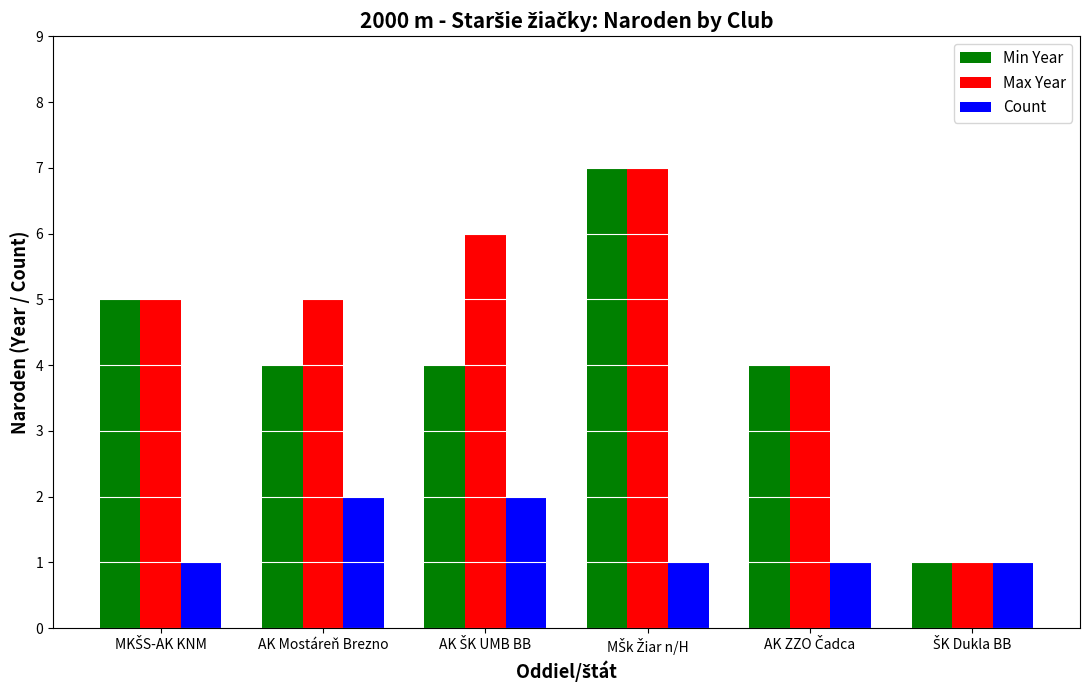

What is the smallest value displayed?

1